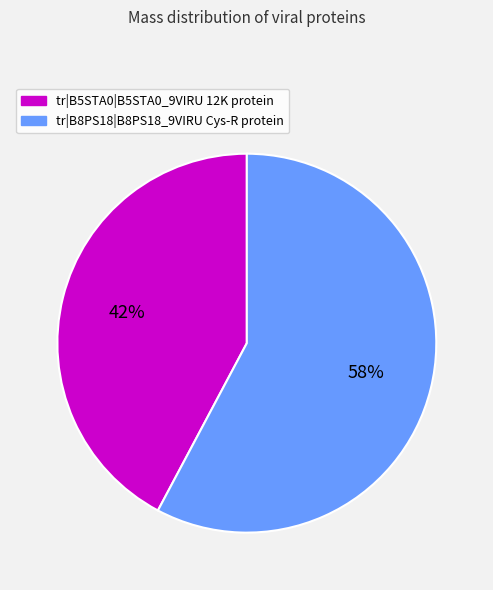

To the nearest percent, what percentage of the pie is tr|B8PS18|B8PS18_9VIRU Cys-R protein?

58%